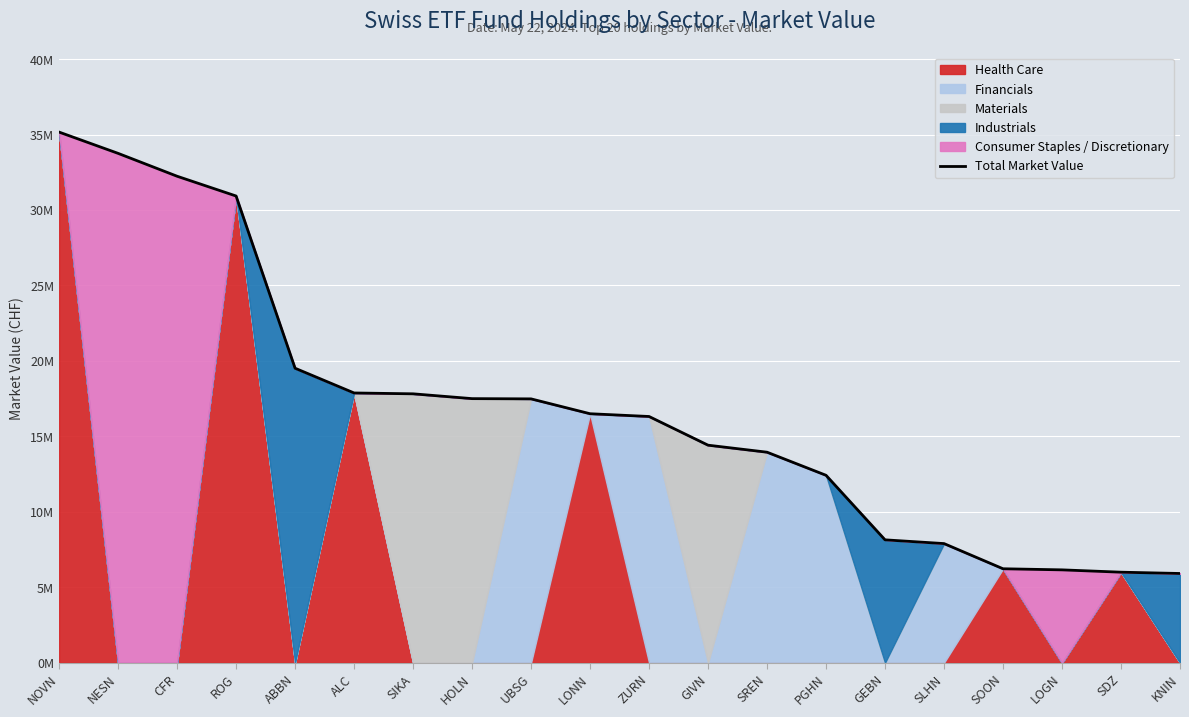

What is the value of the 7th point from the left?

17818105.5